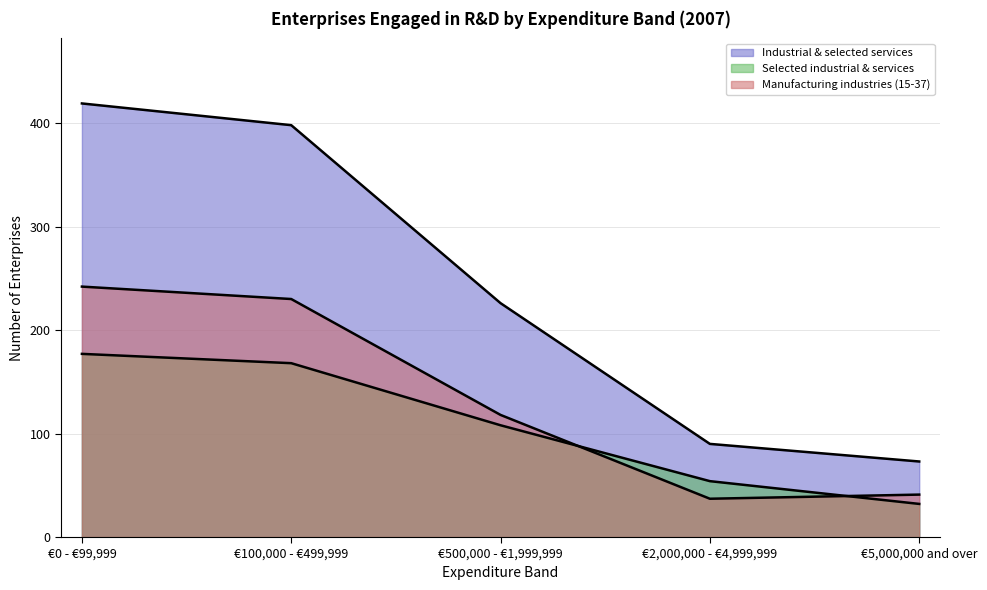

Does the chart display data point markers on the line(s)?

No